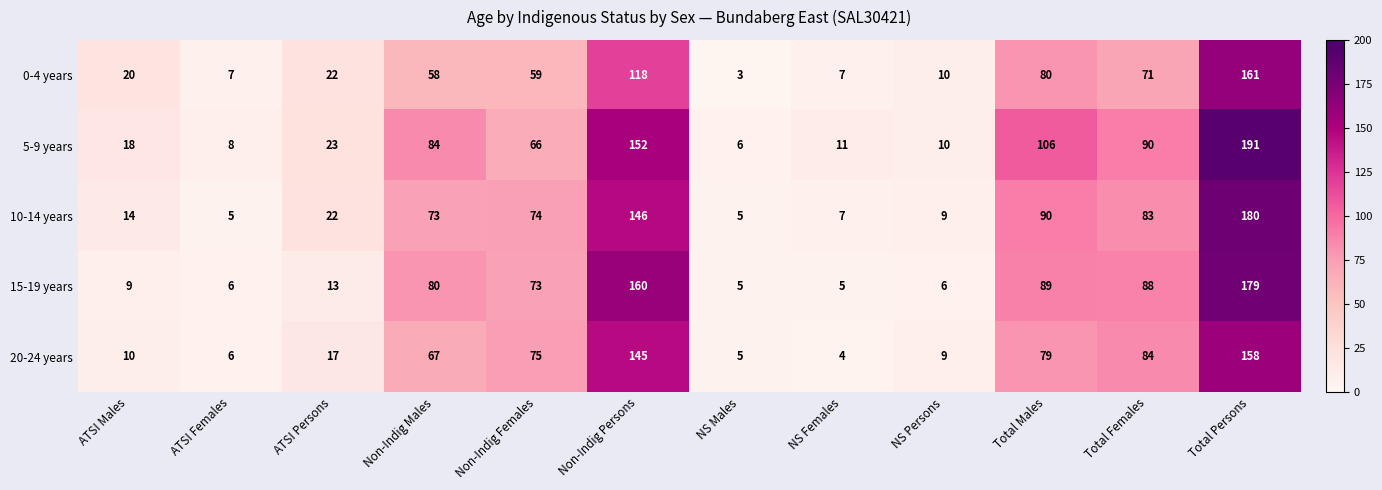

Count the number of data series in this chart.

5